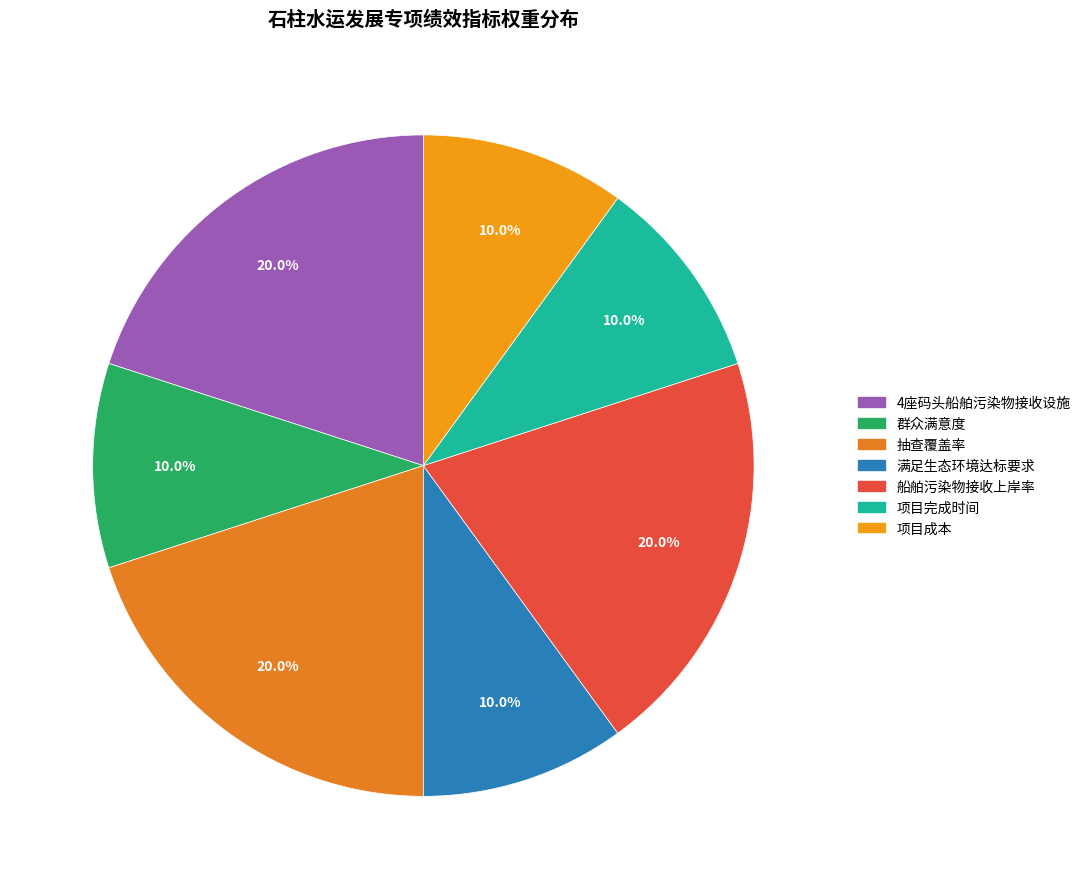

What percentage is the 抽查覆盖率 slice, to the nearest percent?

20%